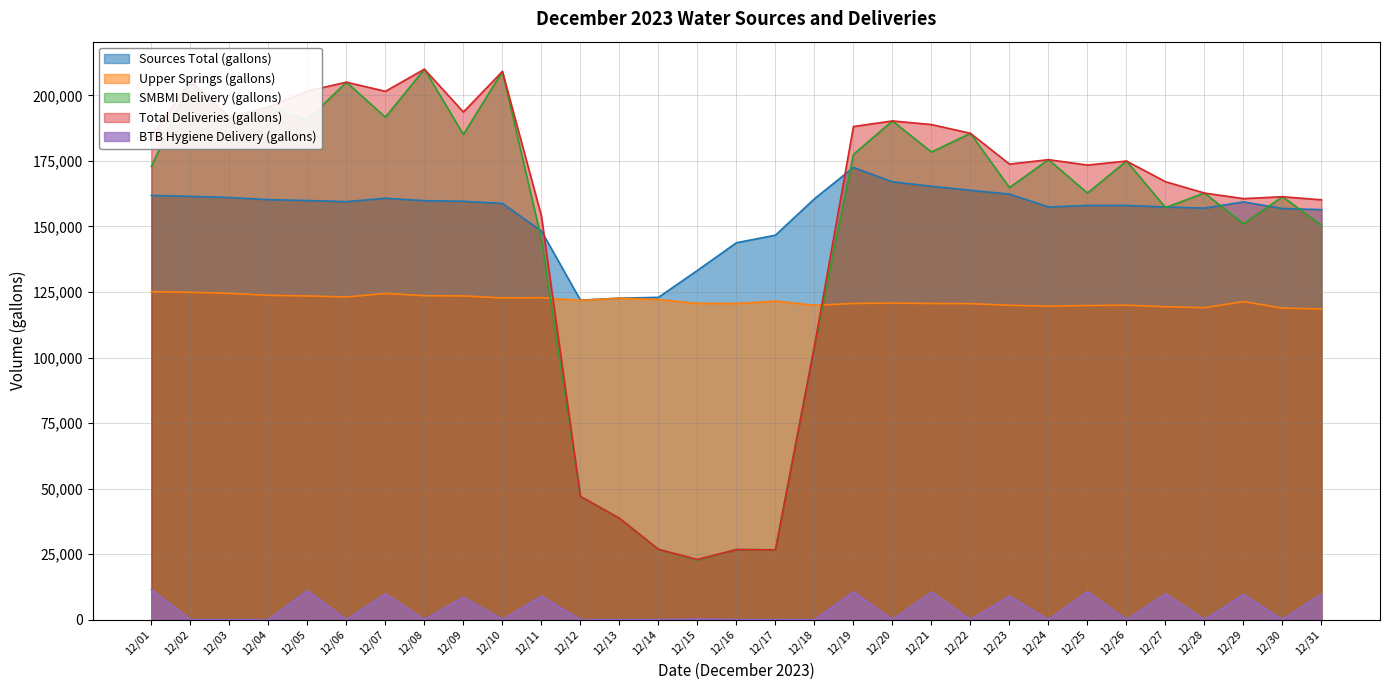

Which series ends up on top after the final intersection of Total Deliveries (gallons) and Sources Total (gallons)?

Total Deliveries (gallons)